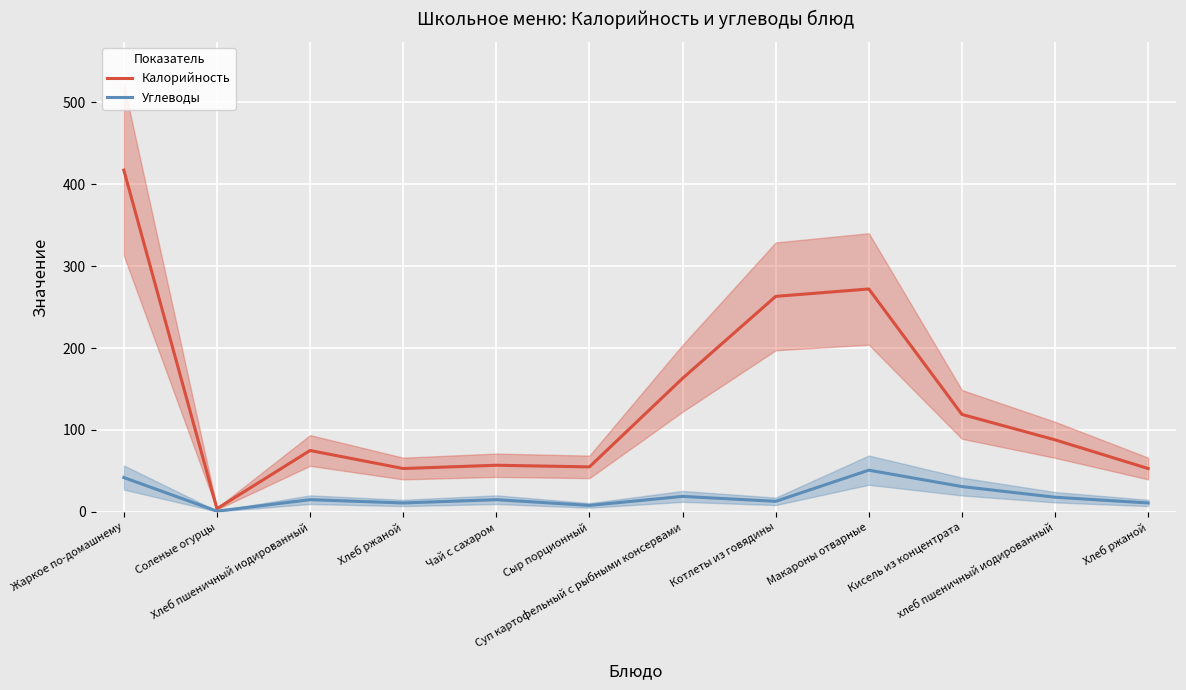

The Калорийность series shows 15 at Сыр порционный. True or false?

False